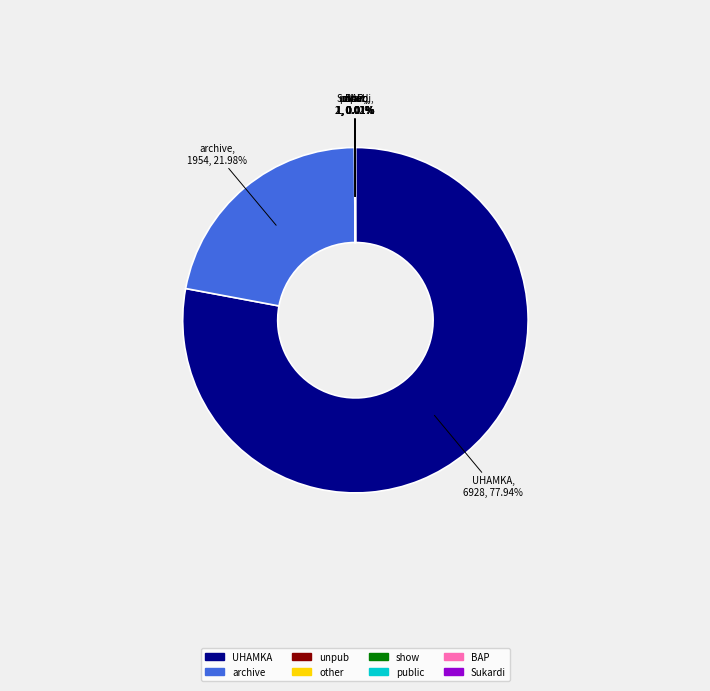

Which slice is the largest?

UHAMKA